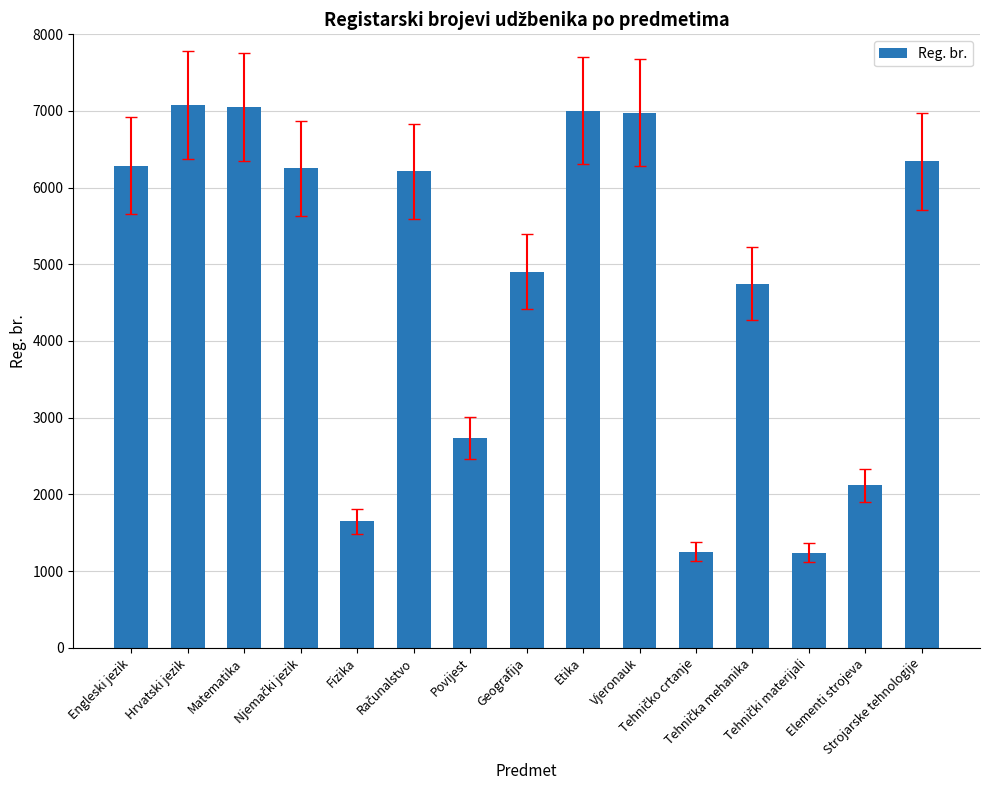

What is the difference between the maximum and minimum values?

5835